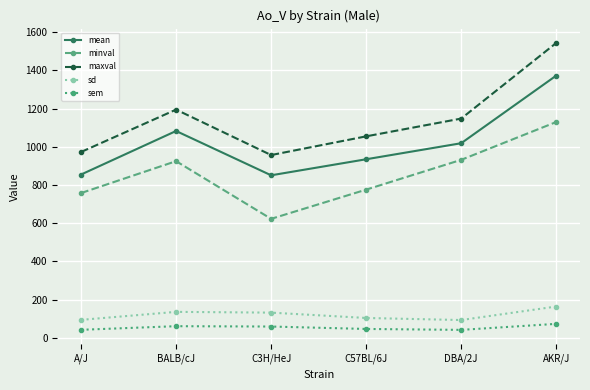

Count the number of categories in the chart.

6